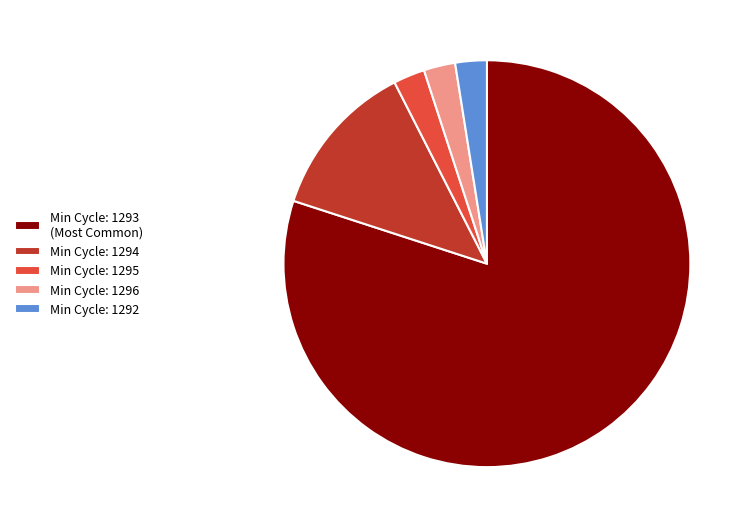

Does Min Cycle: 1293 (Most Common) account for over 50% of the chart?

Yes